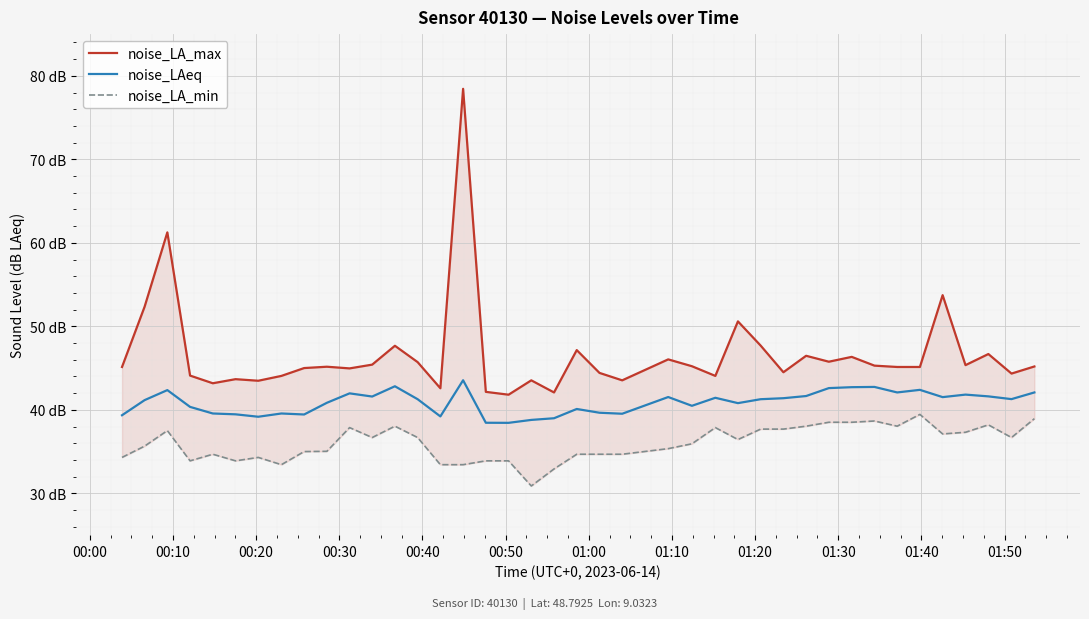

What is the sum of all noise_LAeq values?

1635.4